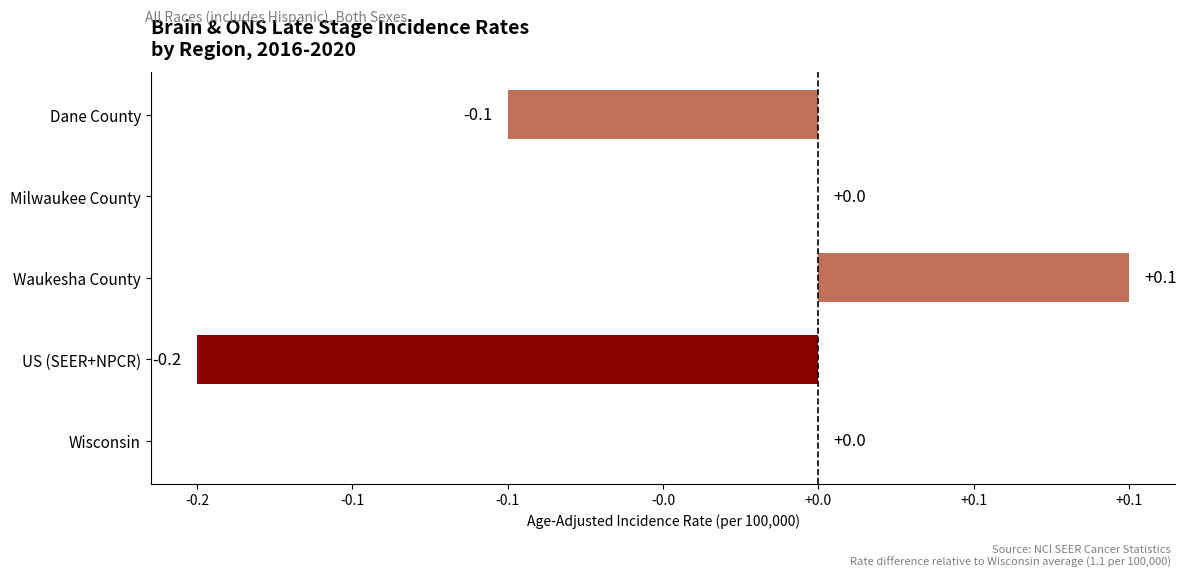

How many series are shown in this chart?

1